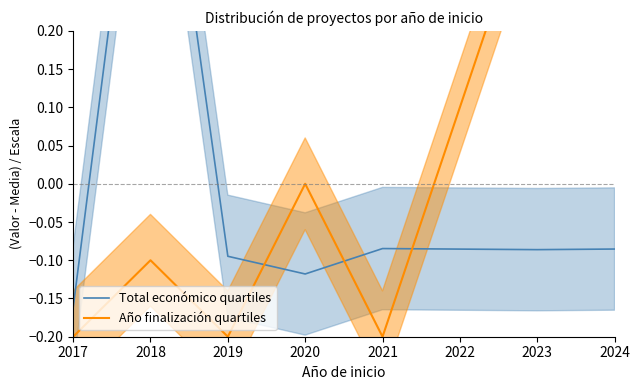

What is the difference between the maximum and minimum values in the Año finalización quartiles series?

0.6